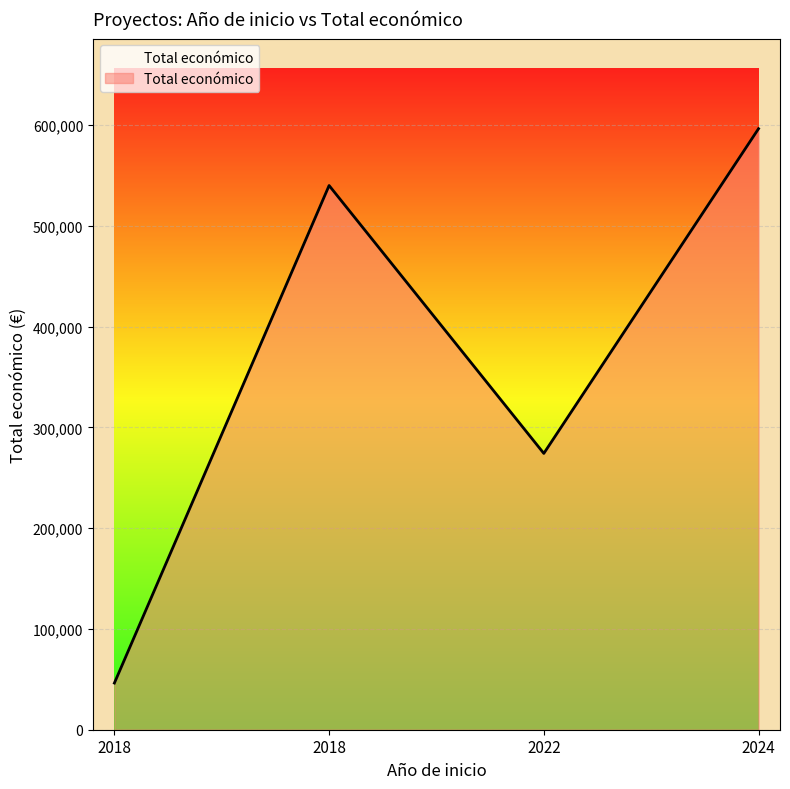

How many values are below 540000?

2